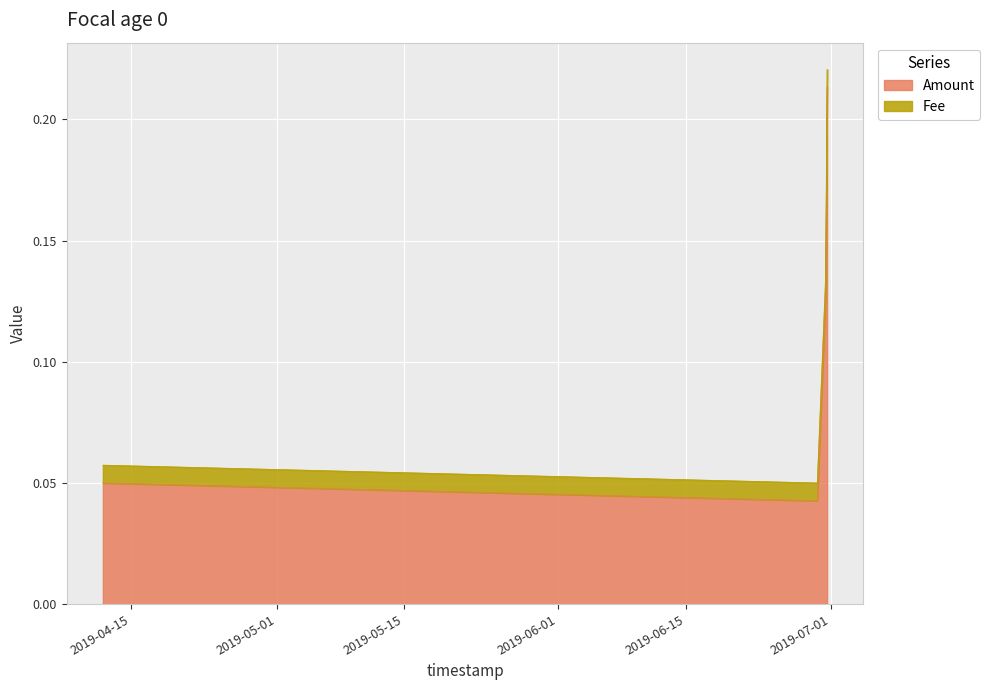

At which category does the data reach its first local valley?

2019-06-29 11:25:00